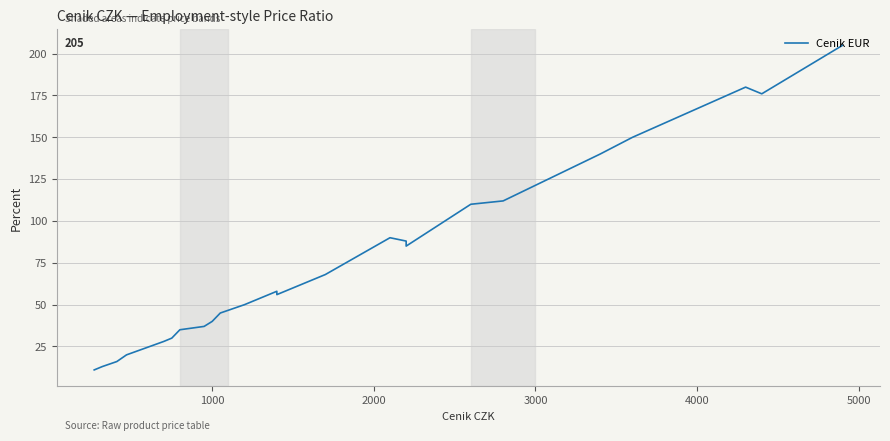

What is the sum of all values?

2694